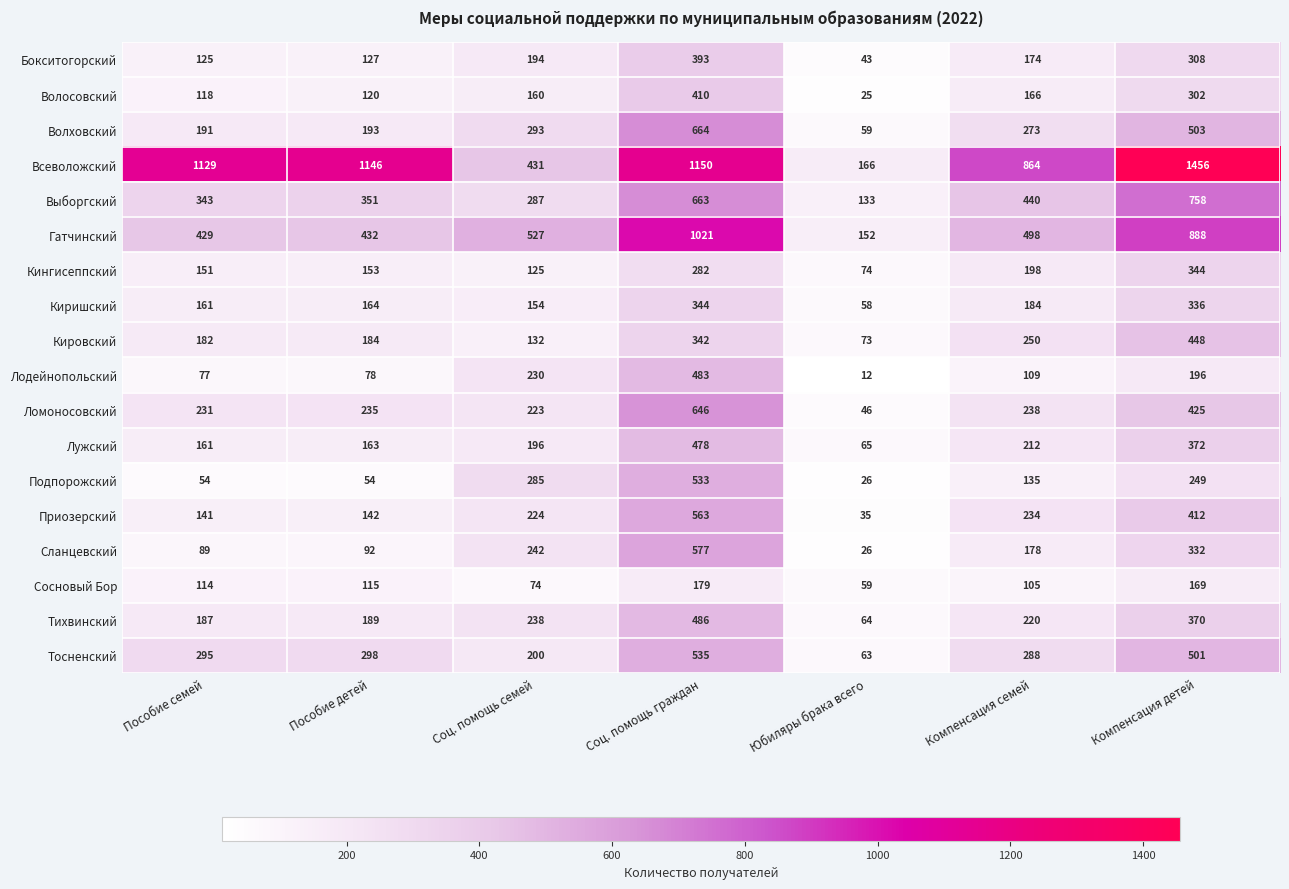

How many series are shown in this chart?

18